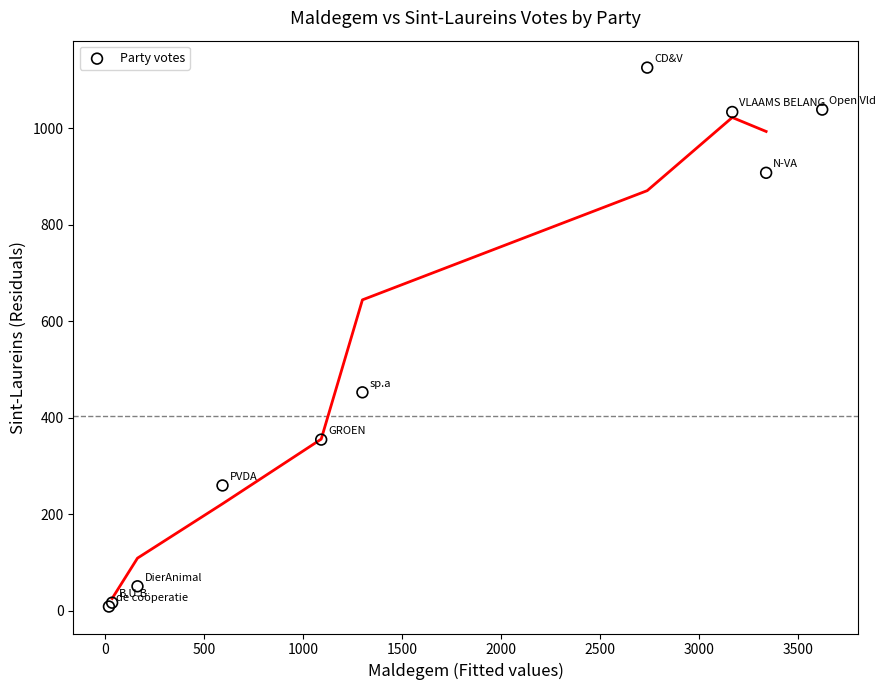

What Y value in the scatter plot is closest to 567?

453